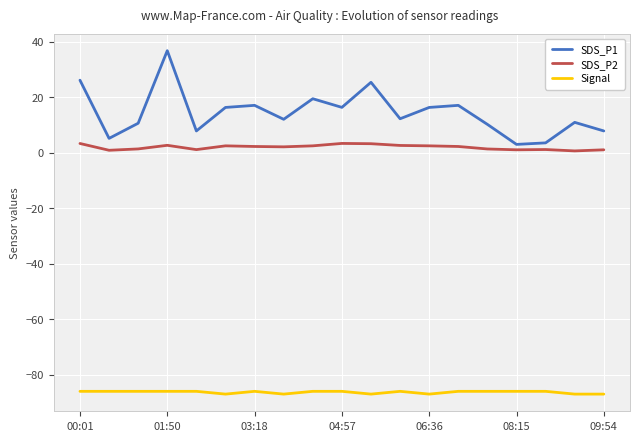

Rank the series by their maximum value, from lowest to highest.

Signal, SDS_P2, SDS_P1